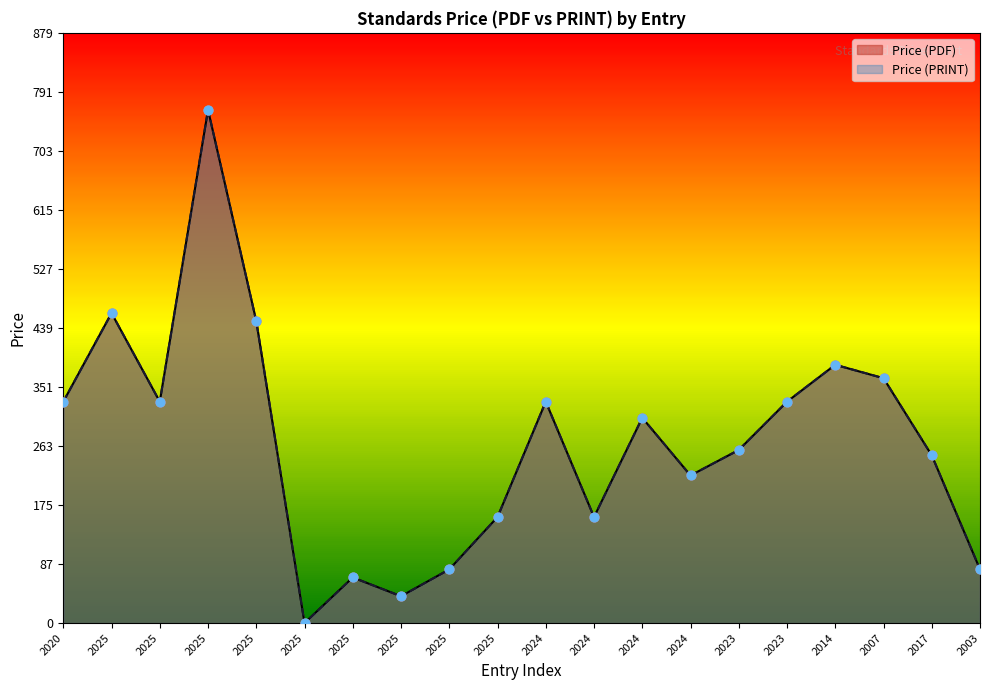

At which category is the sum across all series the highest?

2025